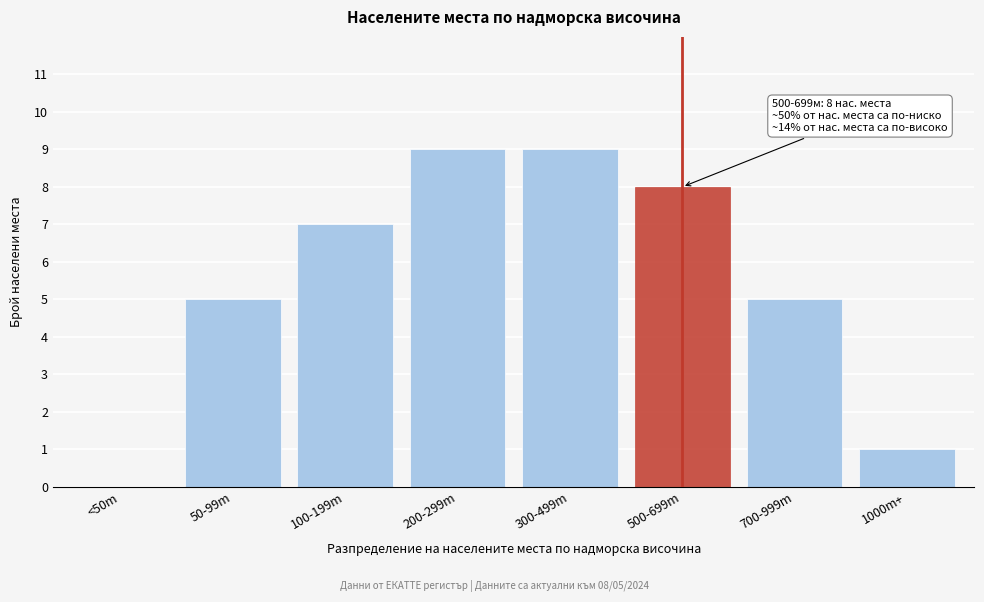

Reading right to left, what are all the values shown in this chart?

1000m+=1	700-999m=5	500-699m=8	300-499m=9	200-299m=9	100-199m=7	50-99m=5	<50m=0